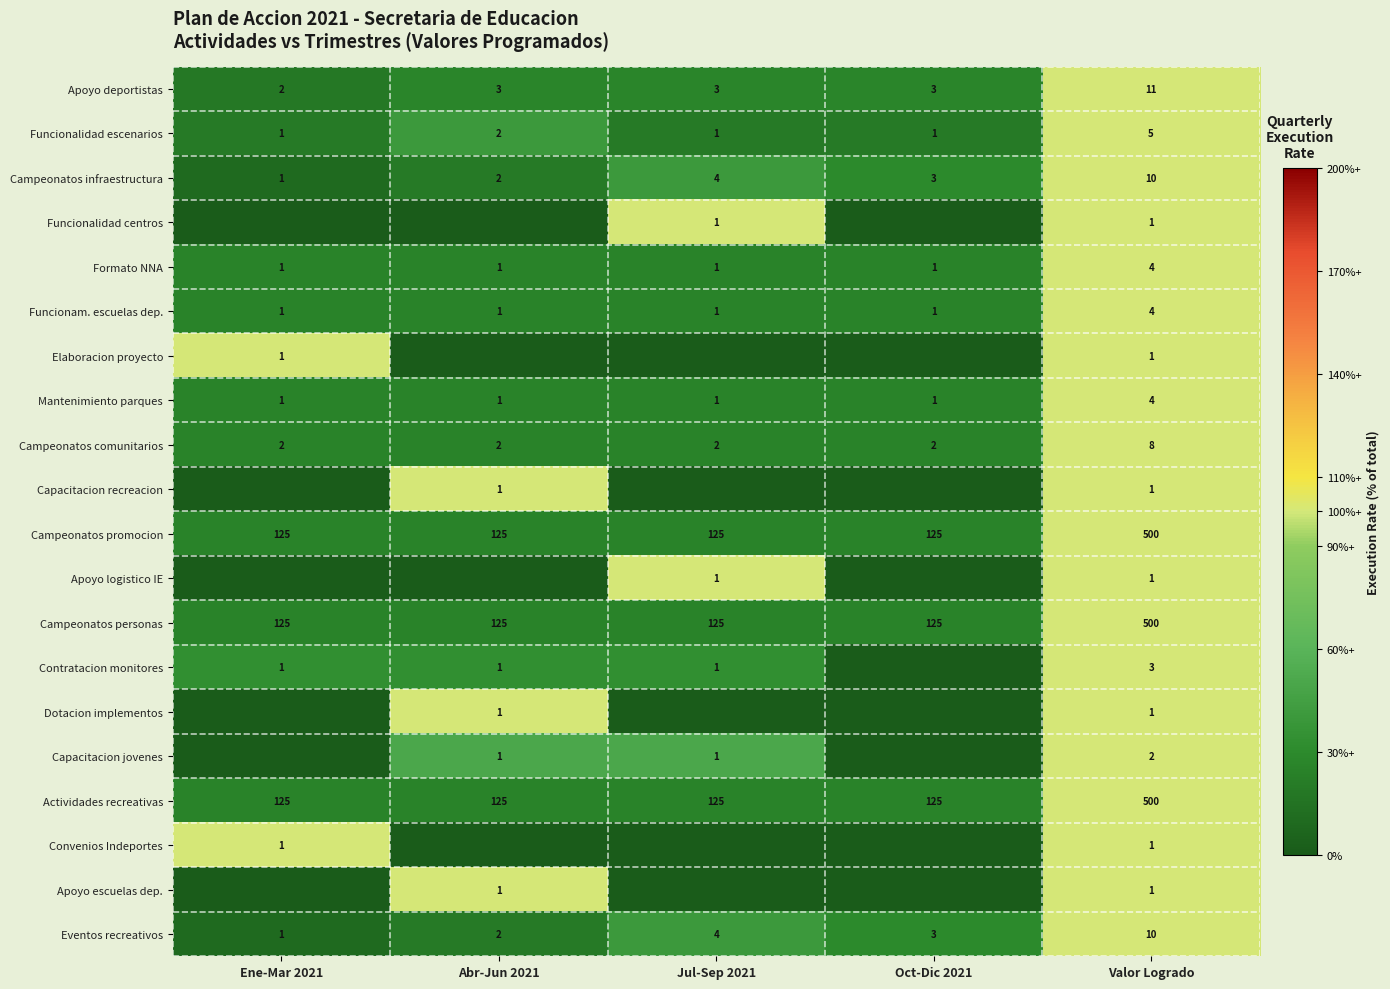

At which label does Formato NNA reach its peak?

Valor Logrado